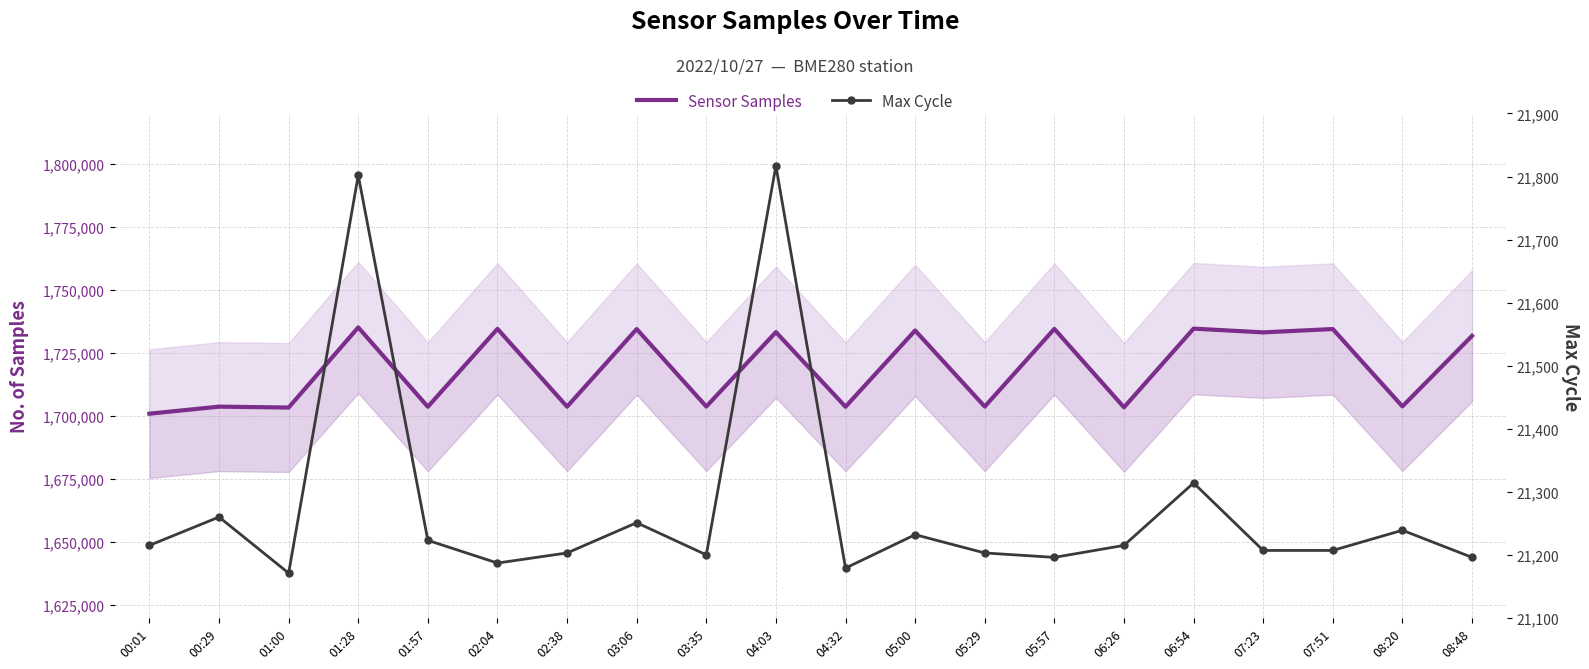

Which label corresponds to the largest value in the chart?

01:28